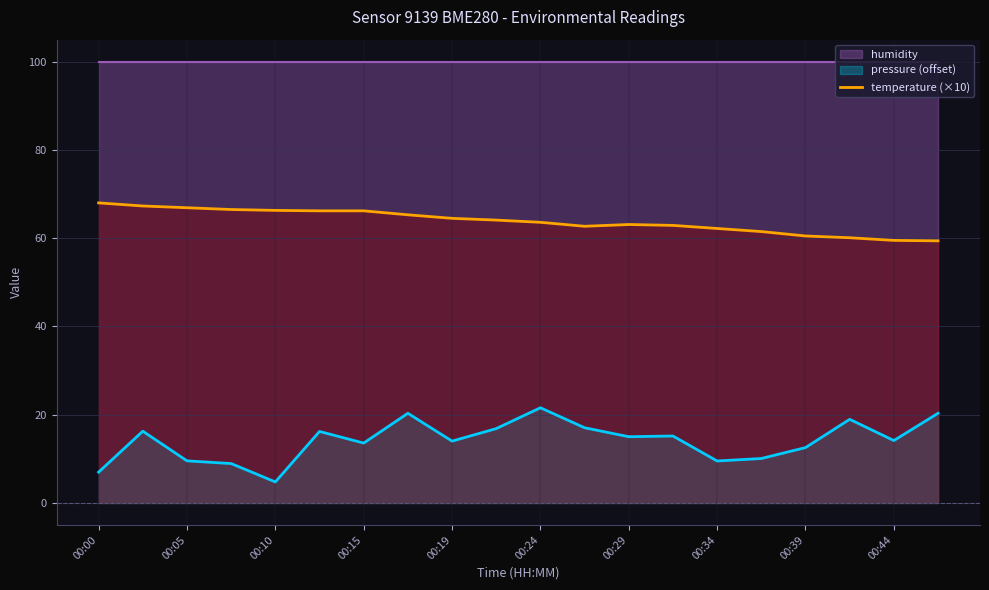

How many data points are less than 64?

10